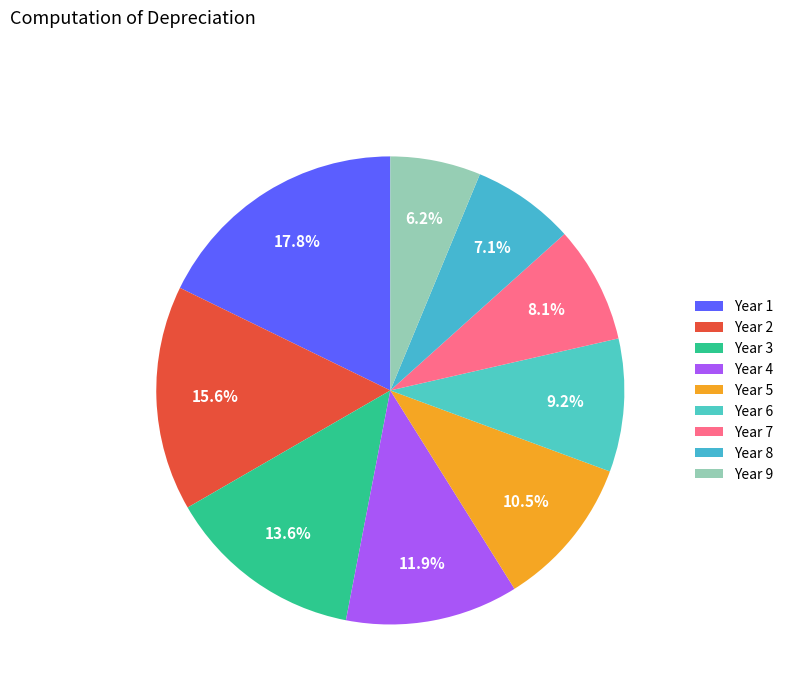

Is the sum of Year 5 and Year 4 greater than half?

No